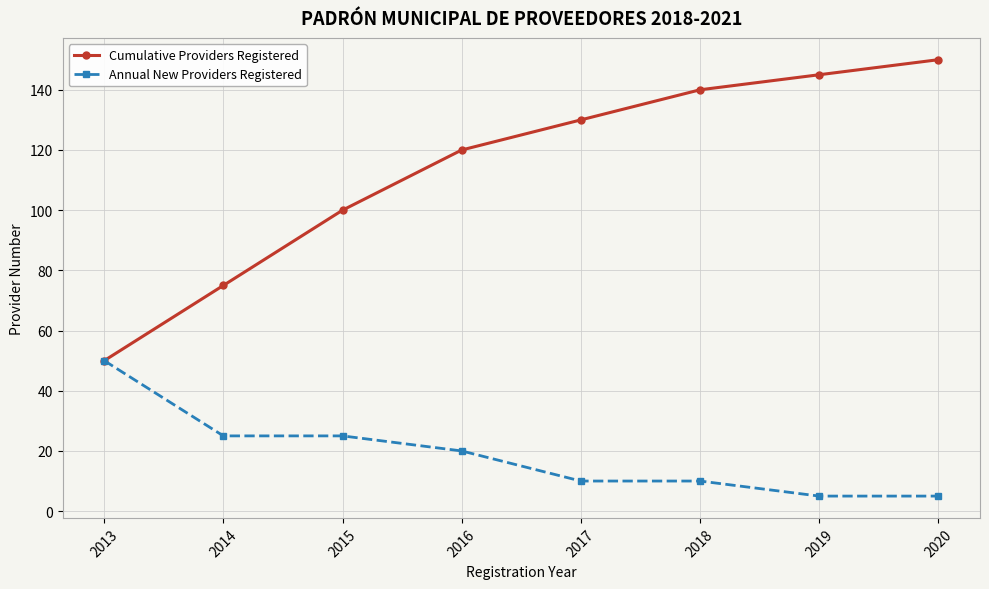

What is the maximum value for Annual New Providers Registered?

50